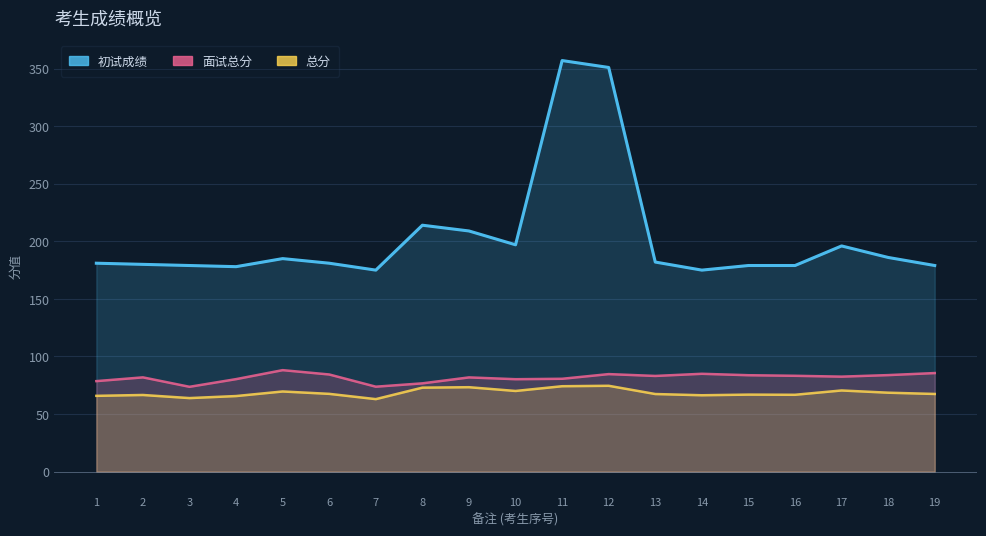

Does the chart display data point markers on the line(s)?

No